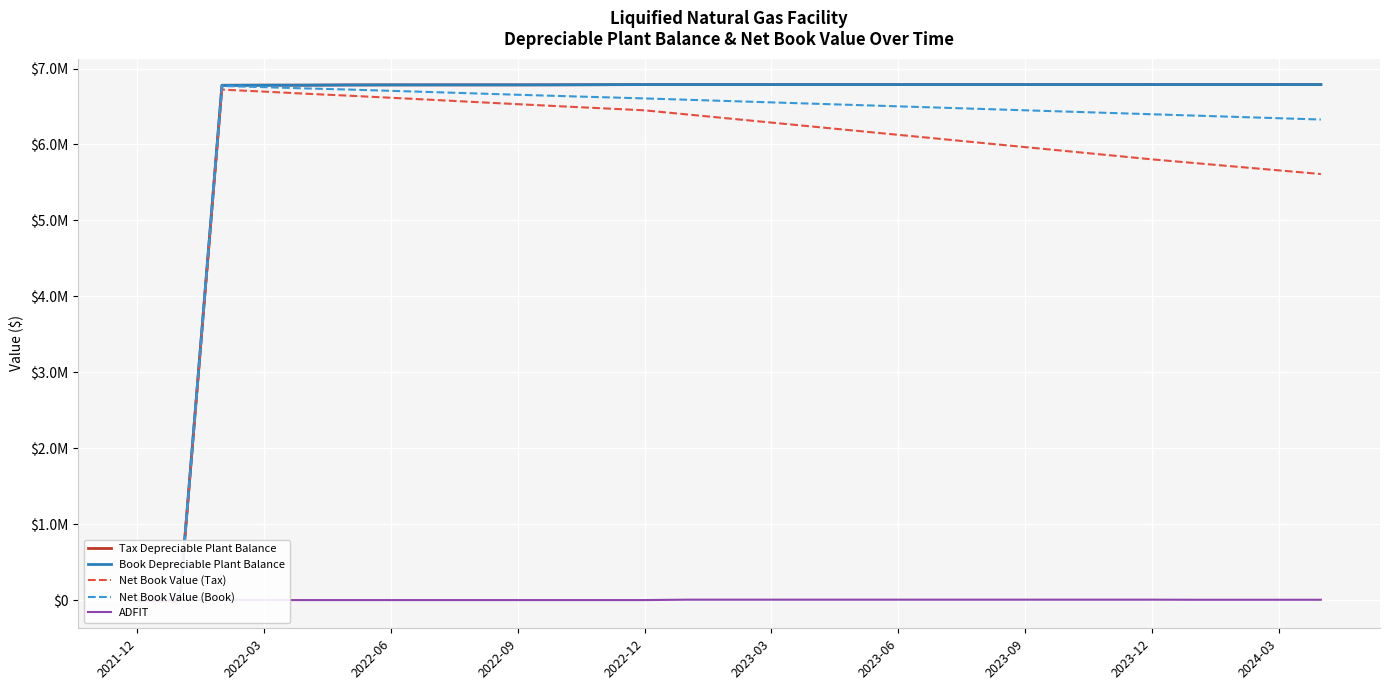

True or false: Book Depreciable Plant Balance has more than 1 interior local peaks.

False